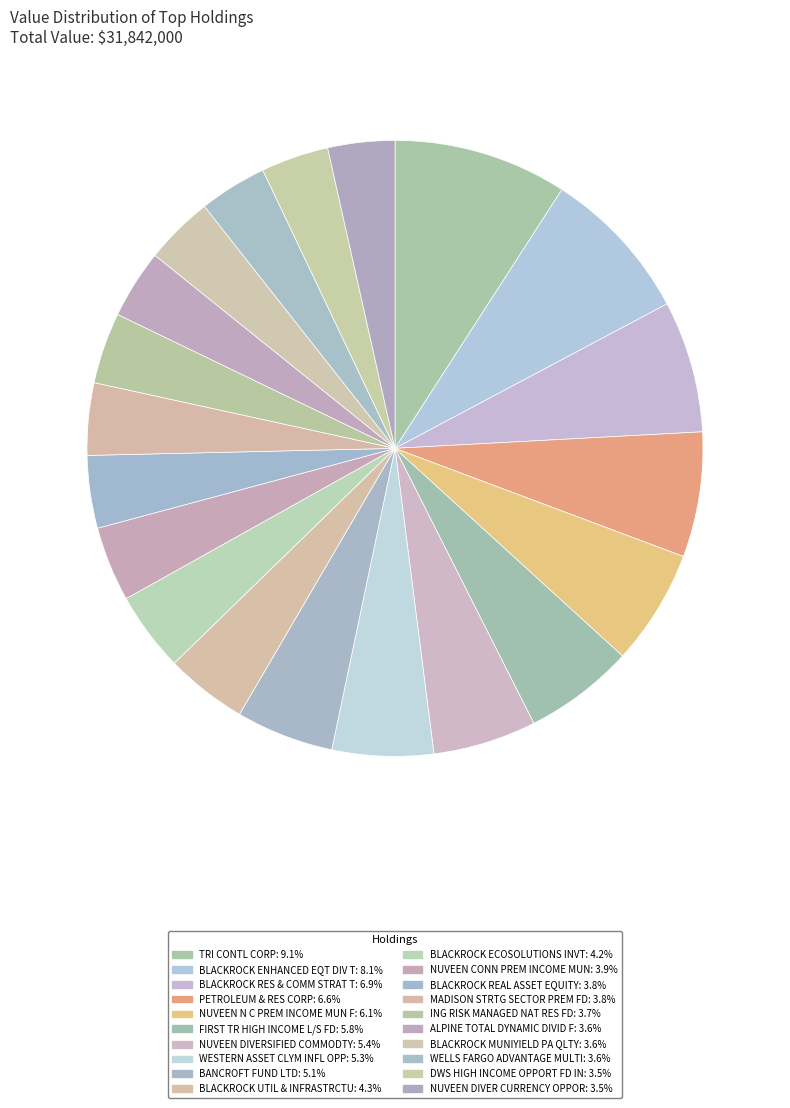

True or false: ALPINE TOTAL DYNAMIC DIVID F accounts for 4% of the total.

True